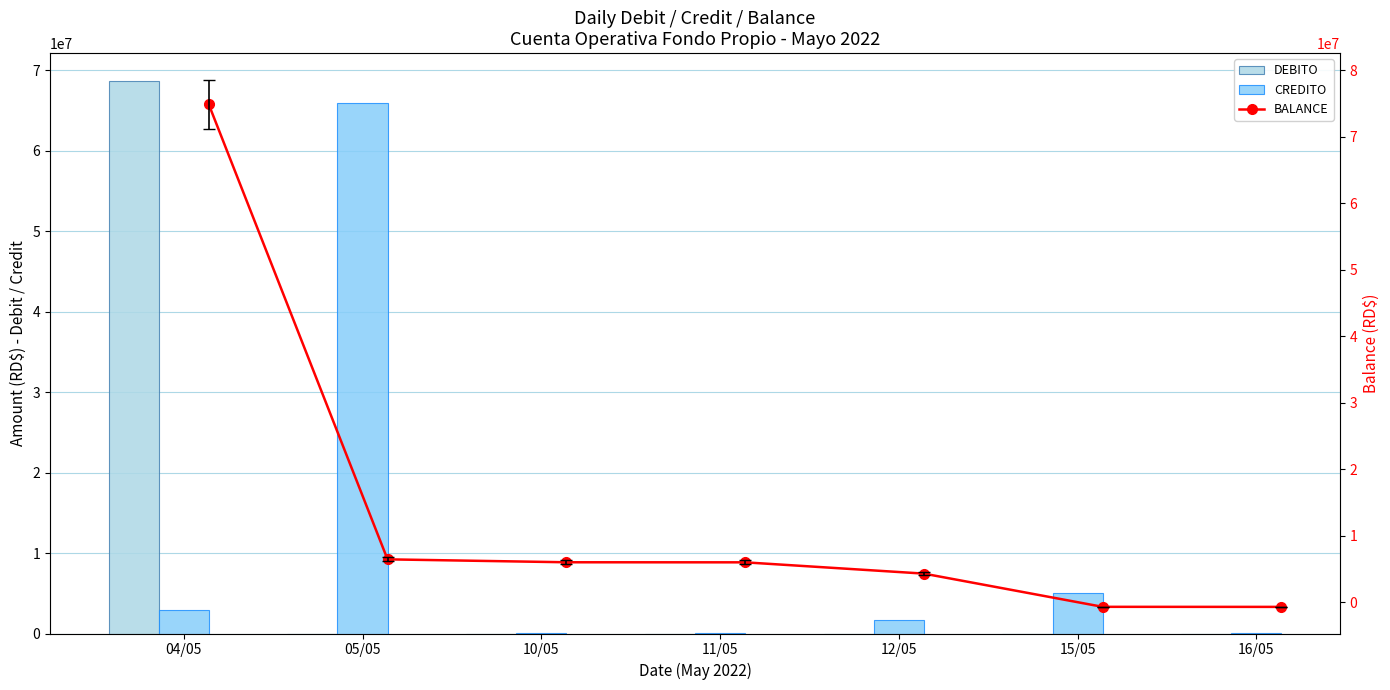

At which label does DEBITO reach its peak?

04/05